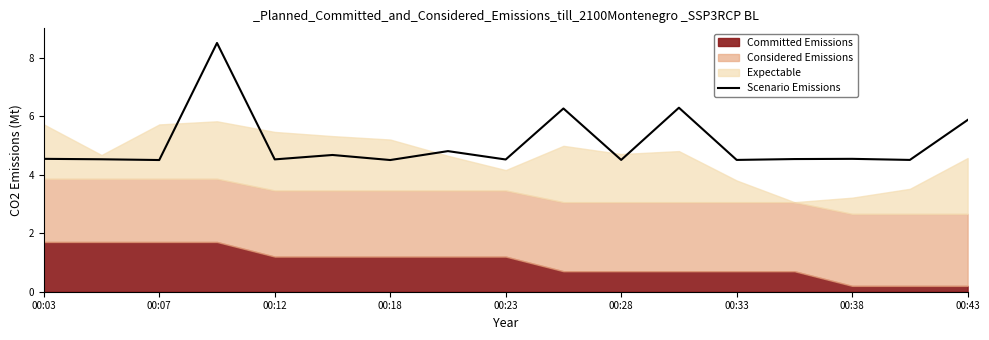

The Scenario Emissions series shows 1.5 at 00:28. True or false?

False